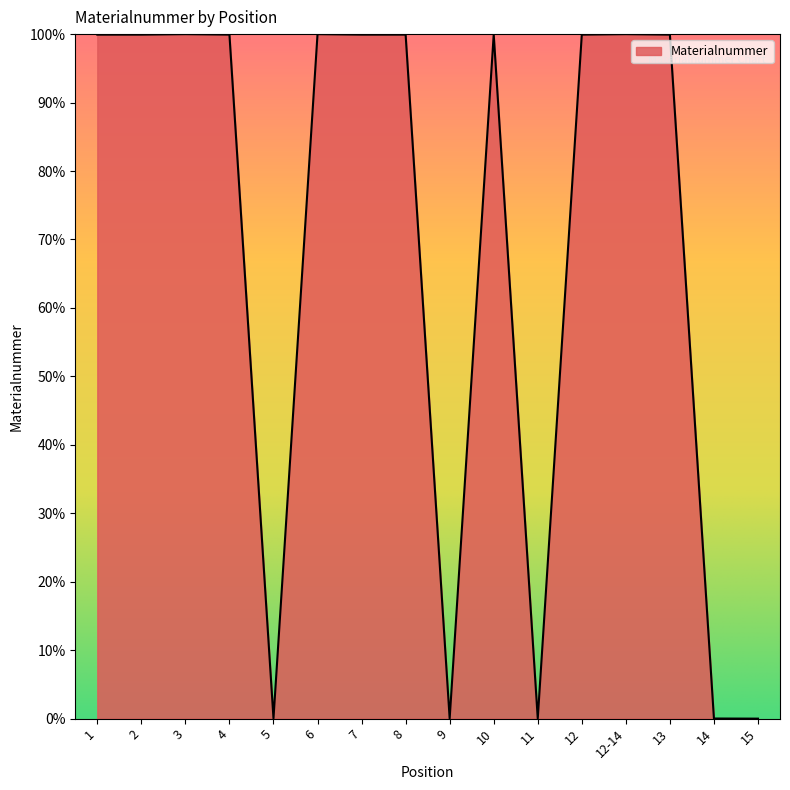

What is the greatest value displayed?

100.0